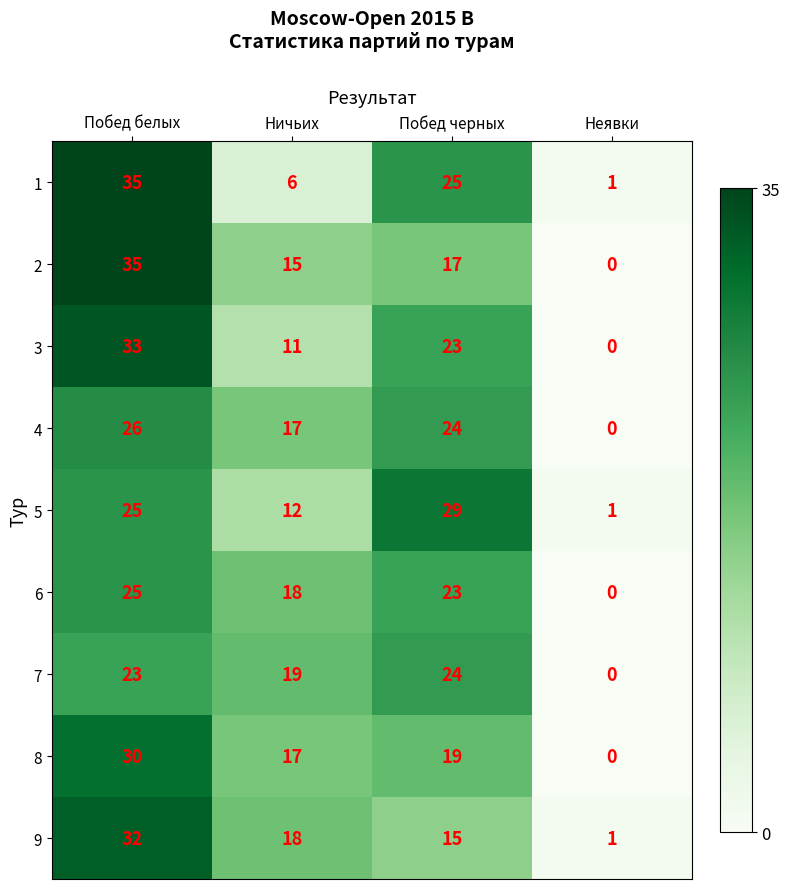

The 3 series shows 0 at Неявки. True or false?

True